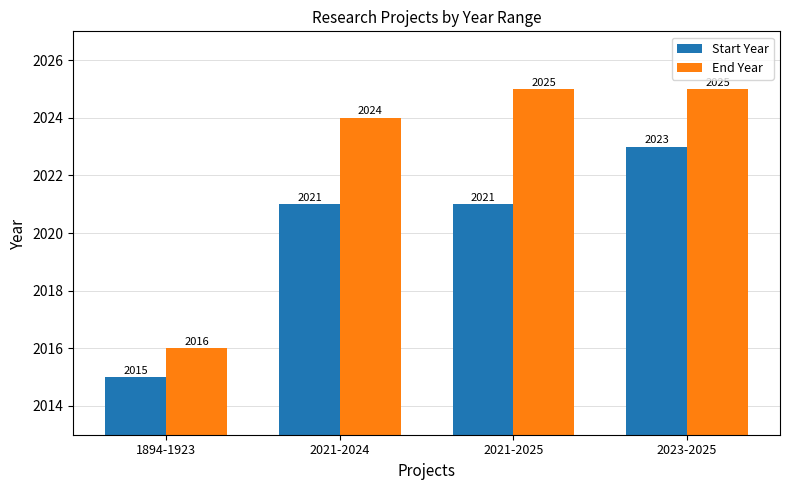

What is the sum of all Start Year values?

8080